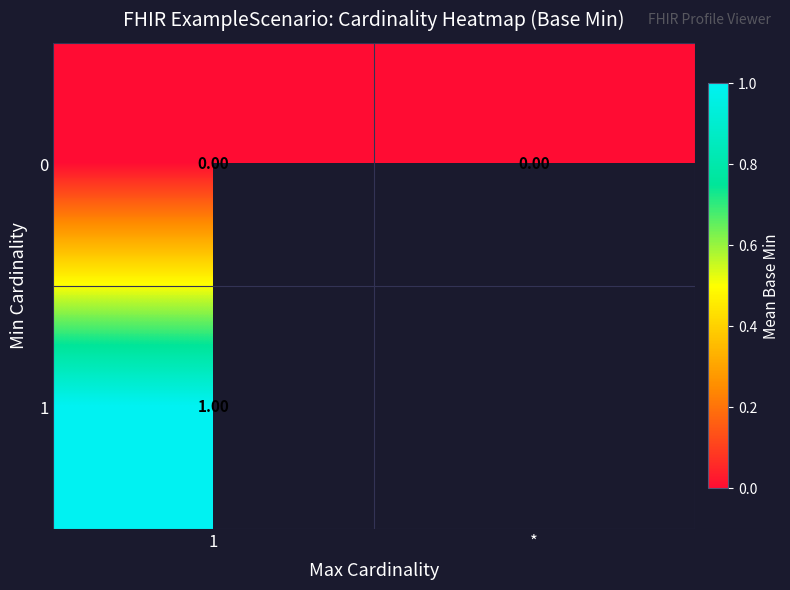

At 1, list the series in order from smallest to largest.

0, 1